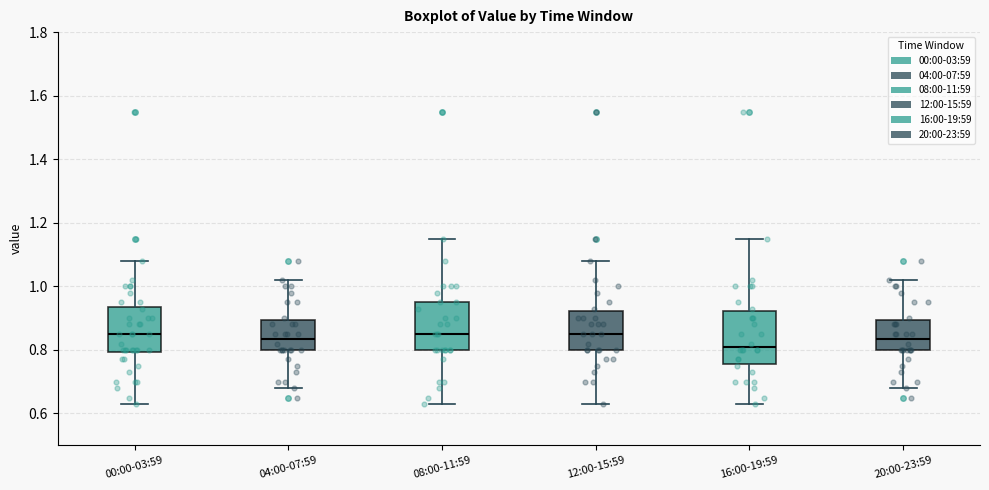

Reading left to right, transcribe this box plot: for each box, give where its median line is, the range the box spans, and where its two whiskers end, as read against the y-axis. The values are not printed on the chart, so give them approximately, as read against the axis.

00:00-03:59: median 0.86, box 0.80 to 0.94, whiskers 0.64 to 1.08
04:00-07:59: median 0.84, box 0.80 to 0.90, whiskers 0.68 to 1.02
08:00-11:59: median 0.86, box 0.80 to 0.96, whiskers 0.64 to 1.16
12:00-15:59: median 0.86, box 0.80 to 0.92, whiskers 0.64 to 1.08
16:00-19:59: median 0.82, box 0.76 to 0.92, whiskers 0.64 to 1.16
20:00-23:59: median 0.84, box 0.80 to 0.90, whiskers 0.68 to 1.02